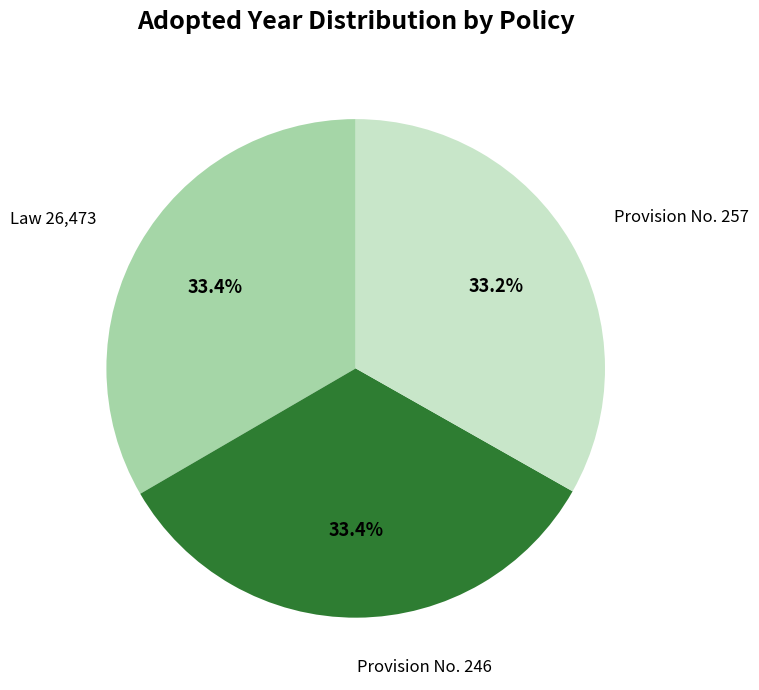

True or false: Law 26,473 accounts for 33% of the total.

True